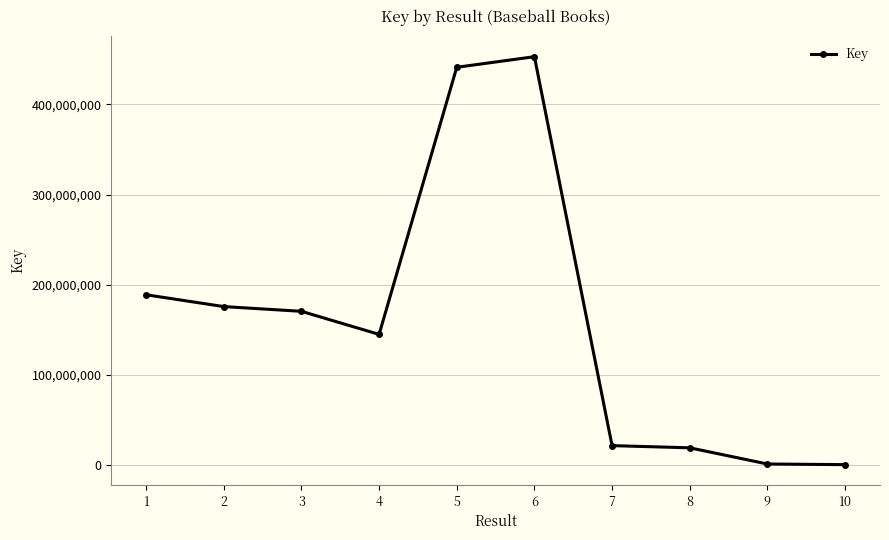

Count the number of data series in this chart.

1